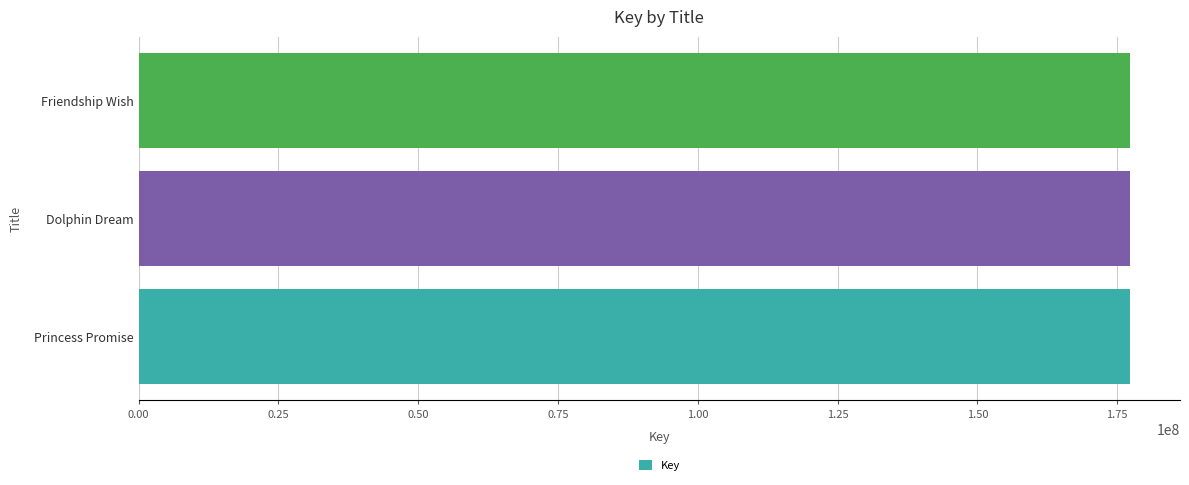

What is the sum of the values at Friendship Wish and Princess Promise?

354653926